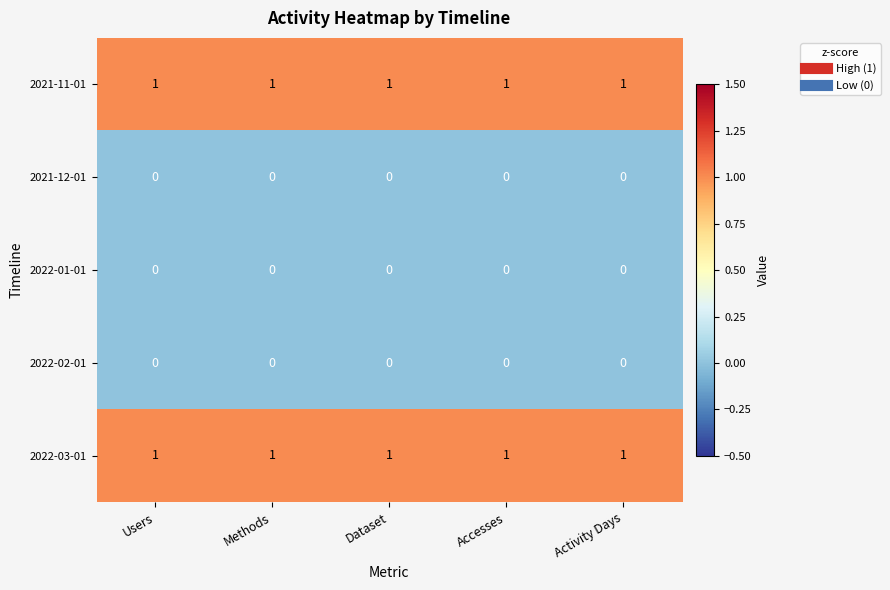

At how many categories does at least one series exceed 0?

5